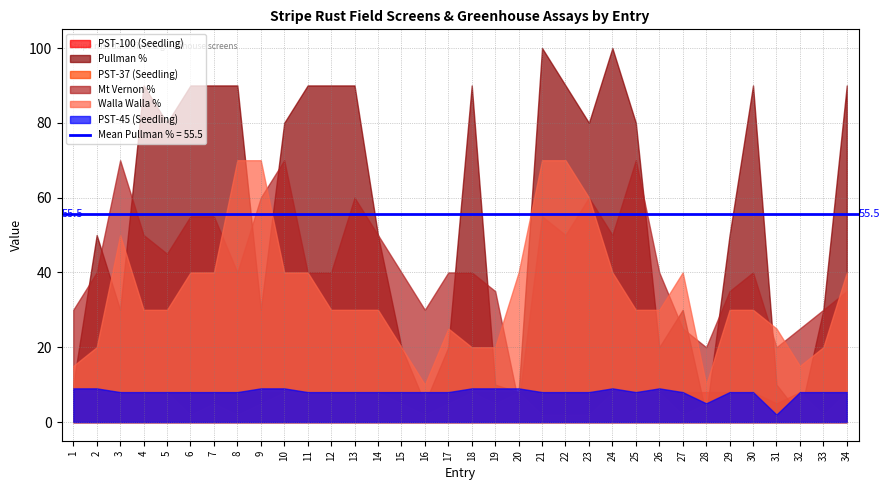

What is the maximum value shown in the chart?

100